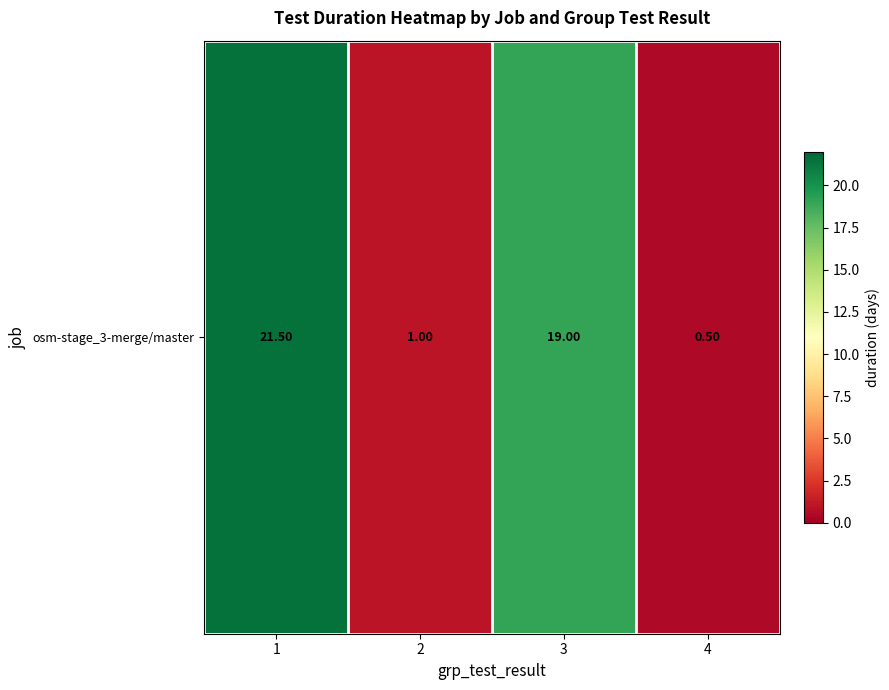

What is the smallest value displayed?

0.5